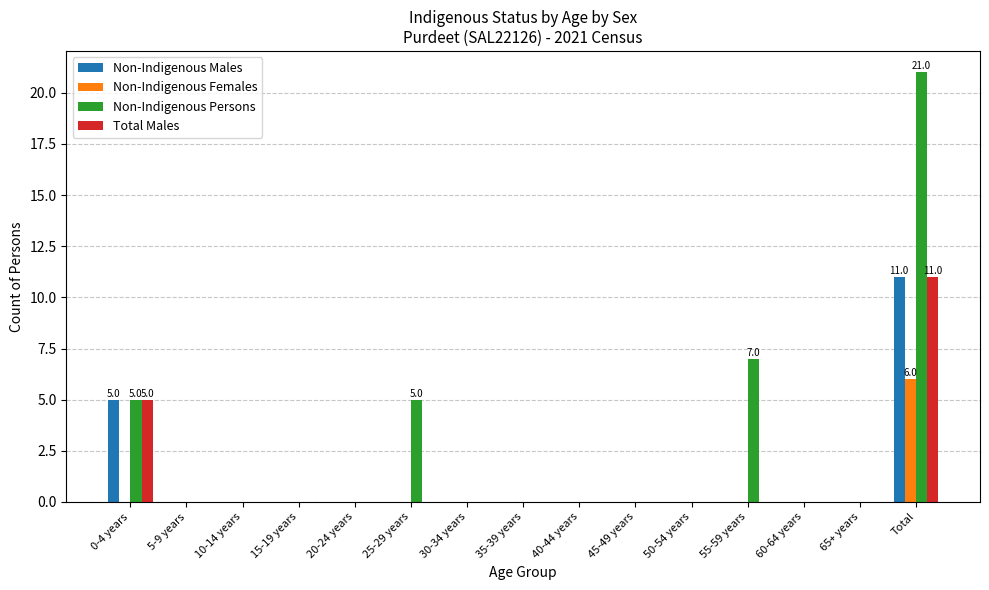

At which category is the sum across all series the highest?

Total